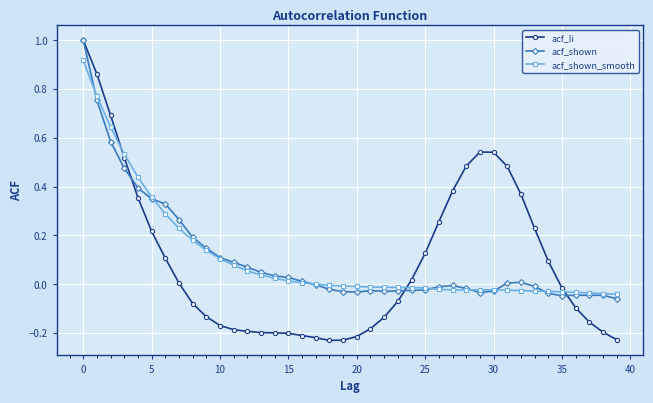

How many times do acf_shown_smooth and acf_li cross each other?

3